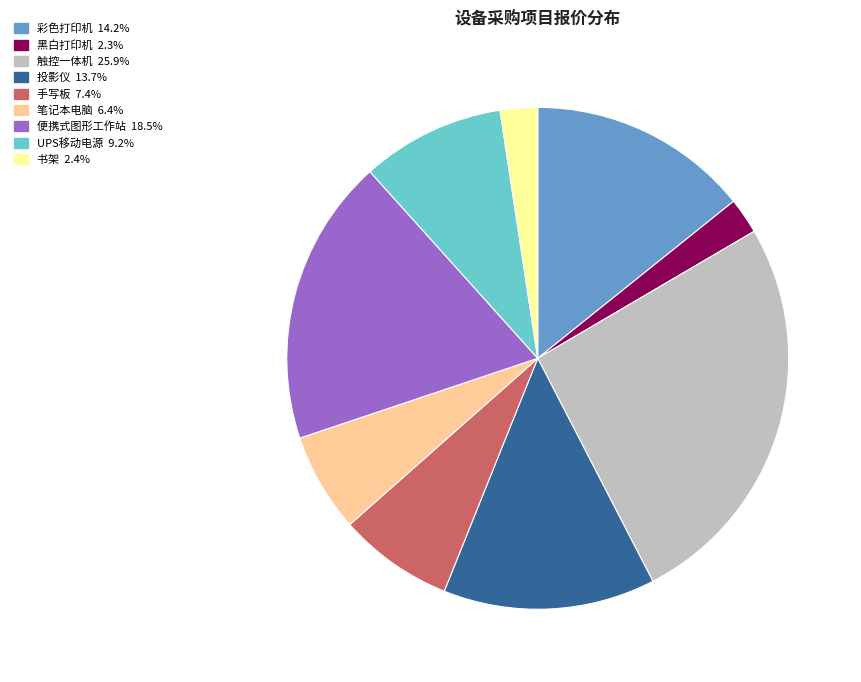

What is the largest slice in the pie chart?

触控一体机